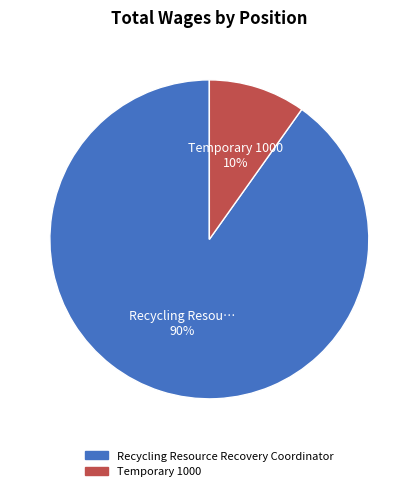

What is the largest slice in the pie chart?

Recycling Resource Recovery Coordinator